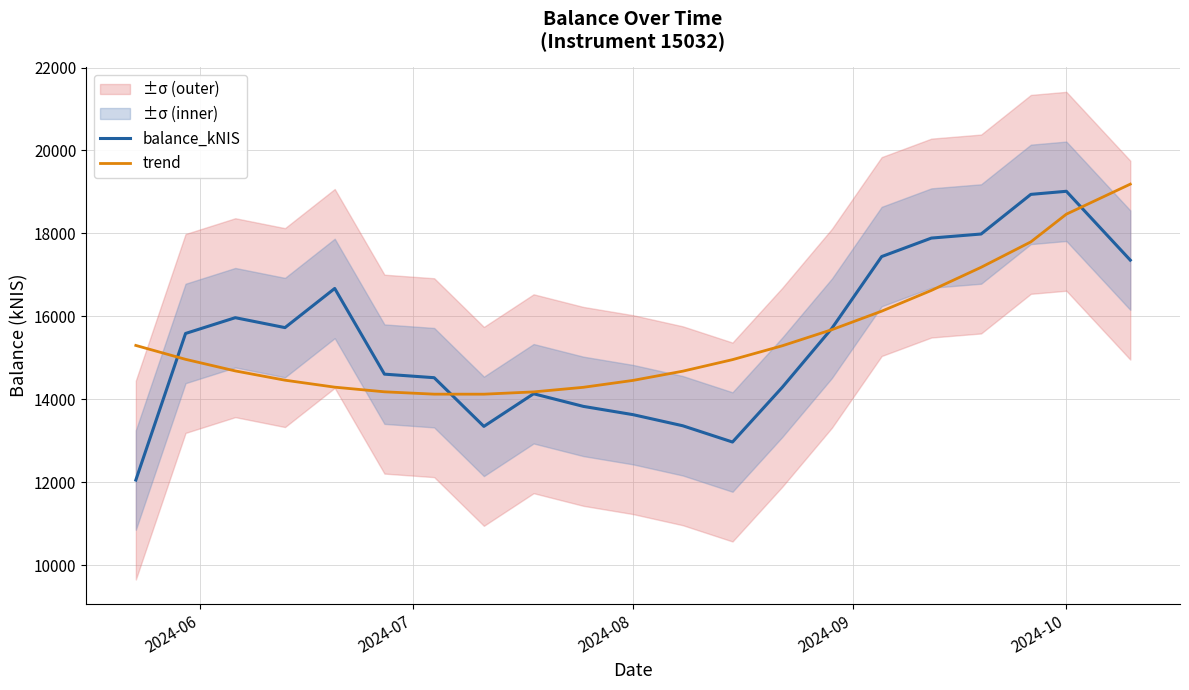

Is the value of trend at 2024-06 greater than the value of balance_kNIS at 11?

Yes